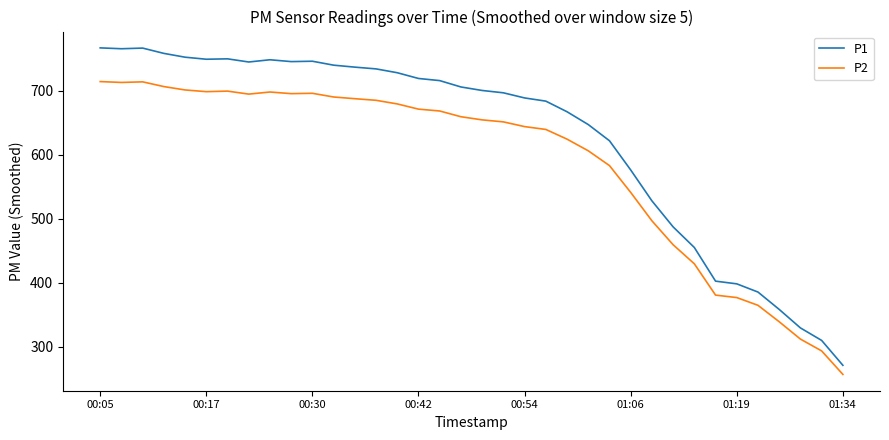

Rank the series by their average value, from lowest to highest.

P2, P1